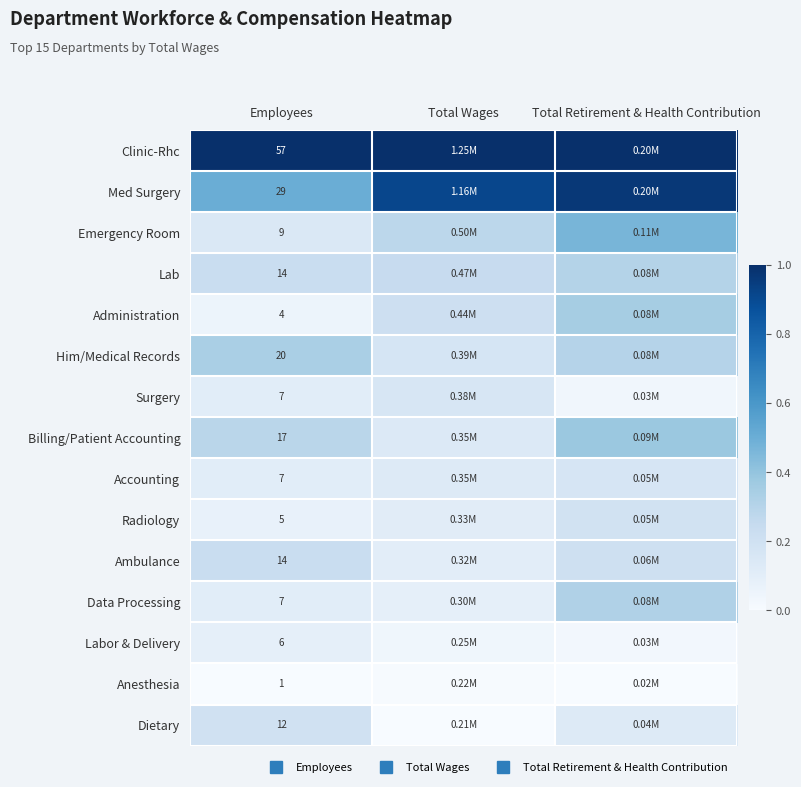

How many Dietary values are between 0 and 1?

3